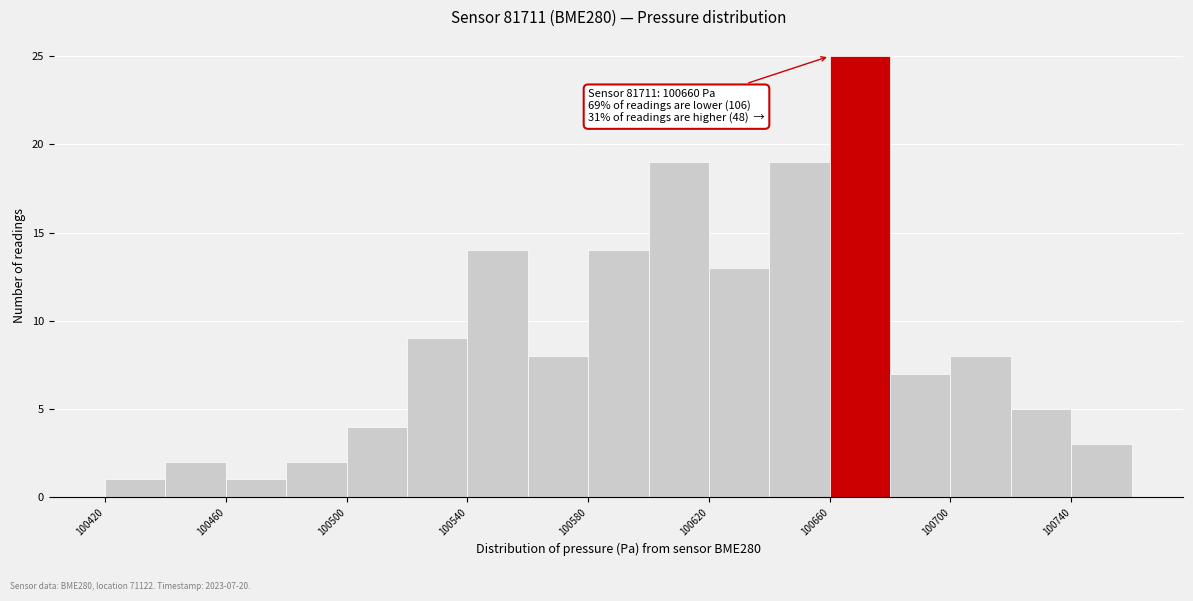

Over which range of the x-axis is the bar tallest?

100660 to 100680